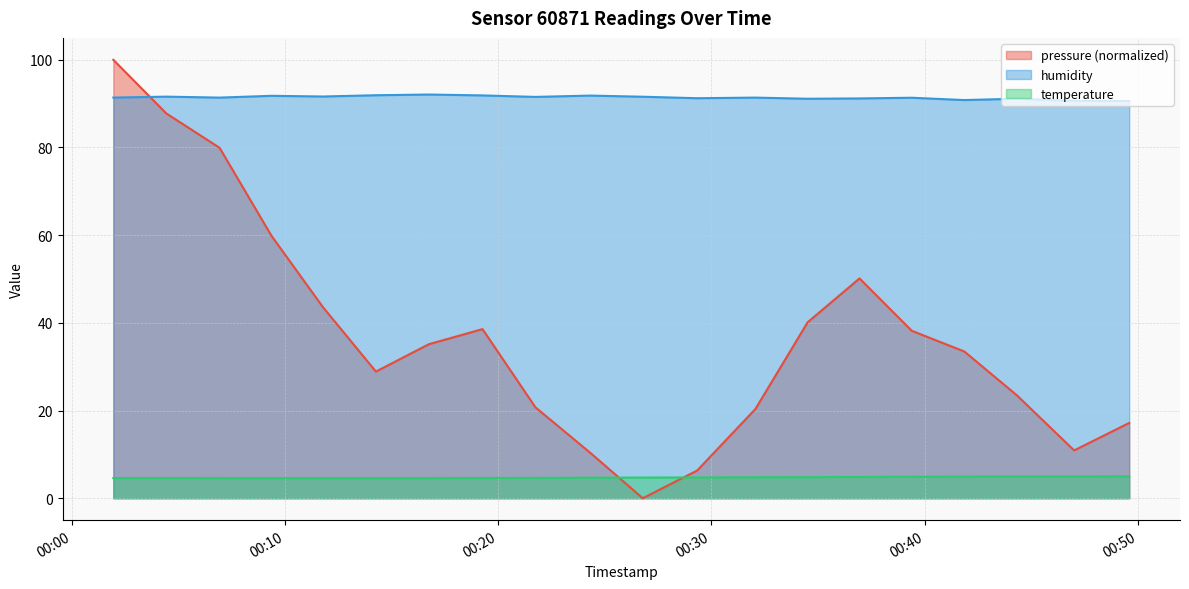

What are all the series names shown in the legend?

pressure (normalized), humidity, temperature